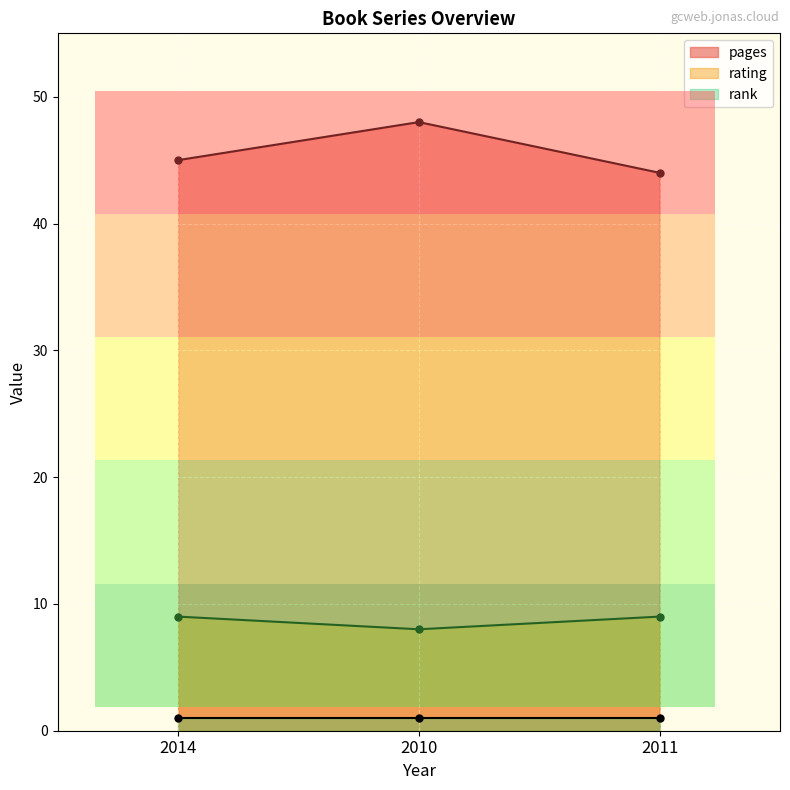

What is the value of the pages point at the 2nd from the left?

48